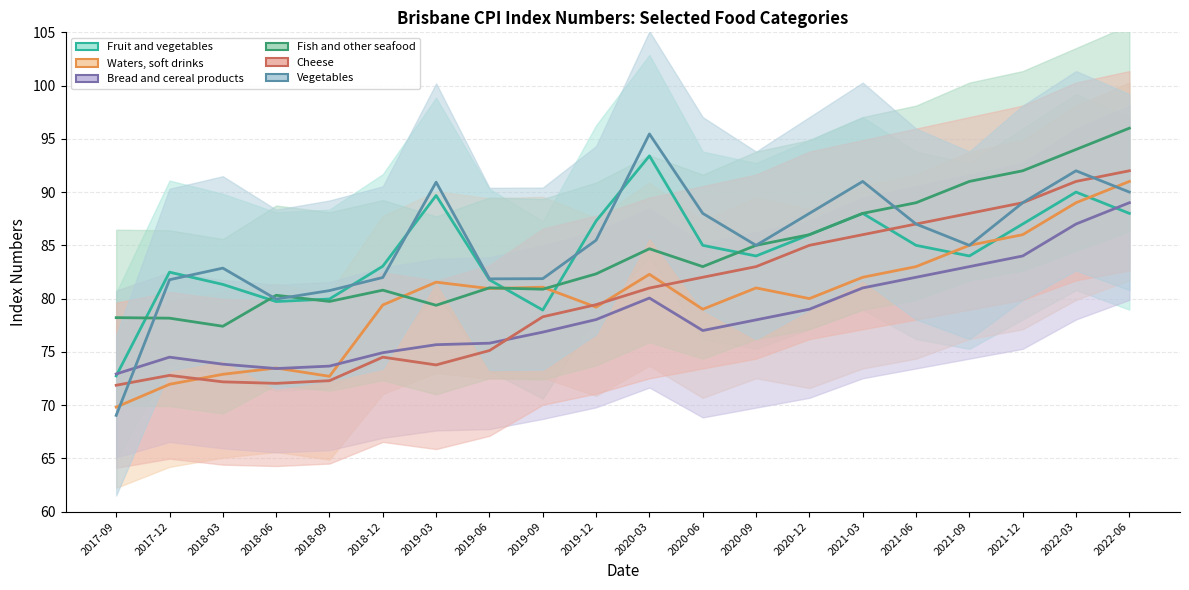

True or false: Fish and other seafood and Cheese cross at least once.

False